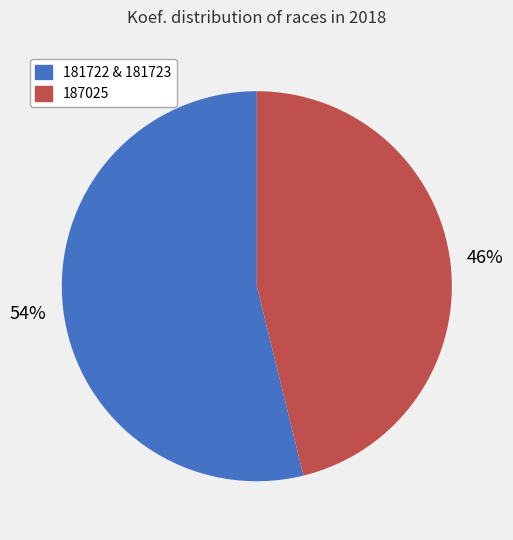

Does any single category account for the majority?

Yes